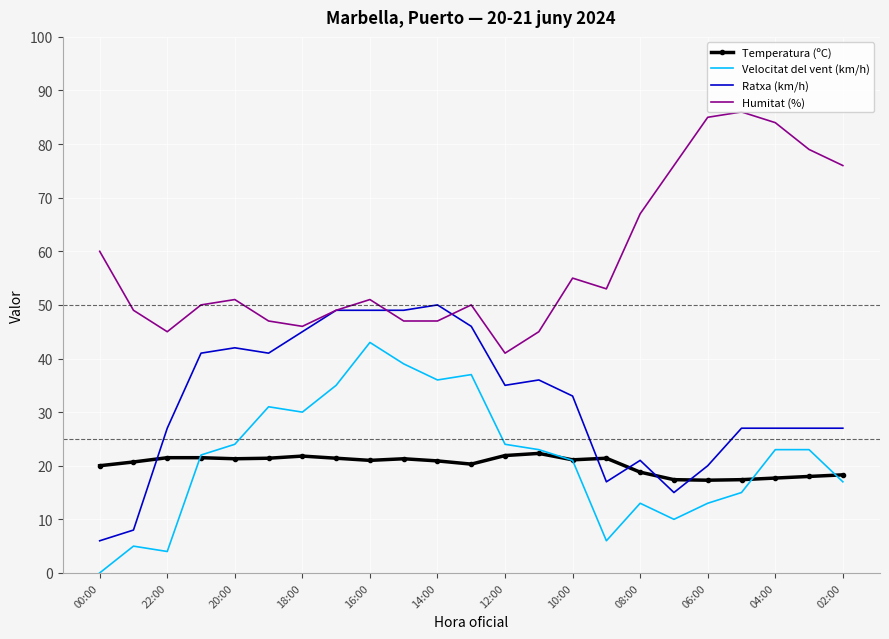

What is the maximum value for Temperatura (ºC)?

22.3